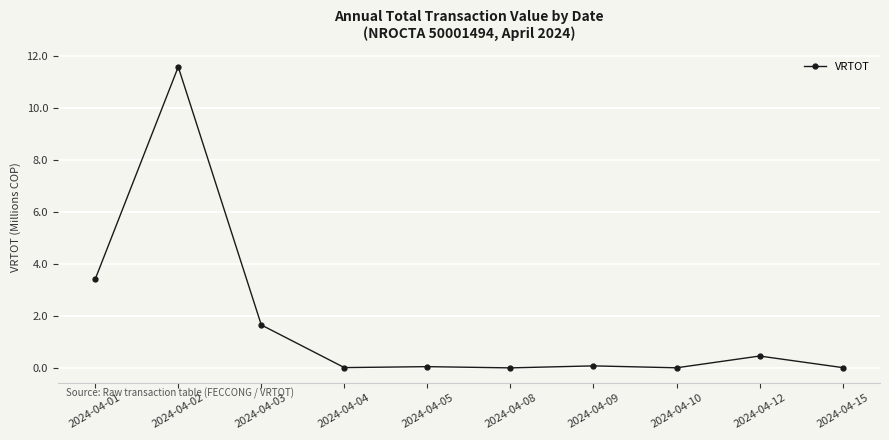

Does the chart display data point markers on the line(s)?

Yes